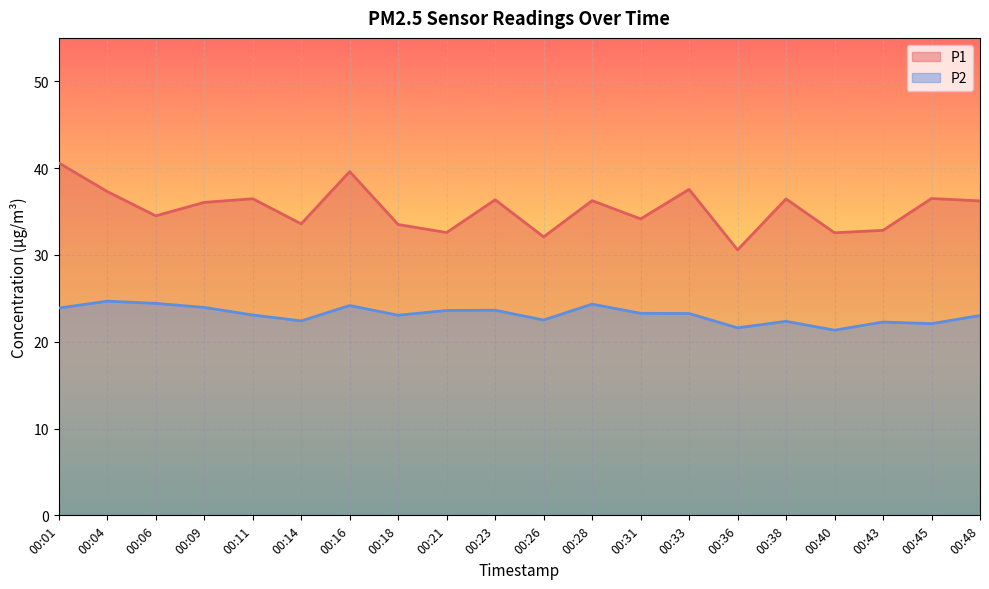

True or false: P1 has more than 0 points higher than both neighbors.

True